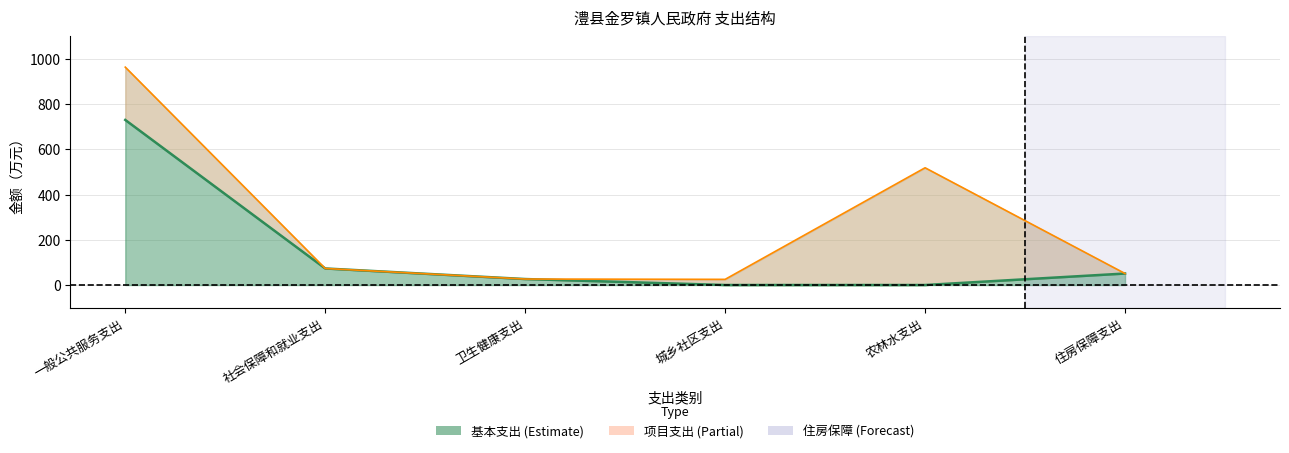

Reading right to left, transcribe all the data shown in this chart.

基本支出（中线）: 50.8	0.0	0.0	26.4	73.2	730.0
项目支出（上沿）: 50.8	518.4	25.0	26.4	73.2	963.4